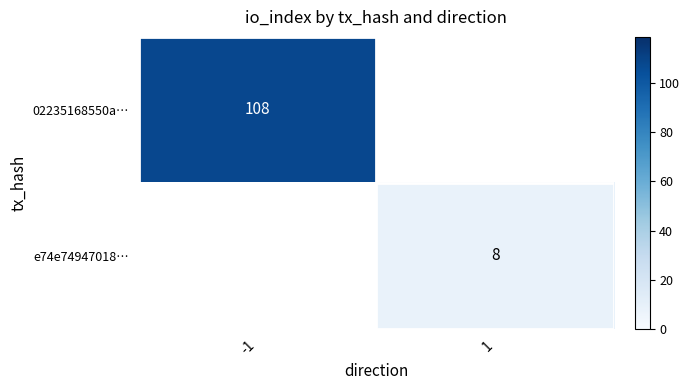

Is it true that e74e74947018… equals 3 at 1?

False